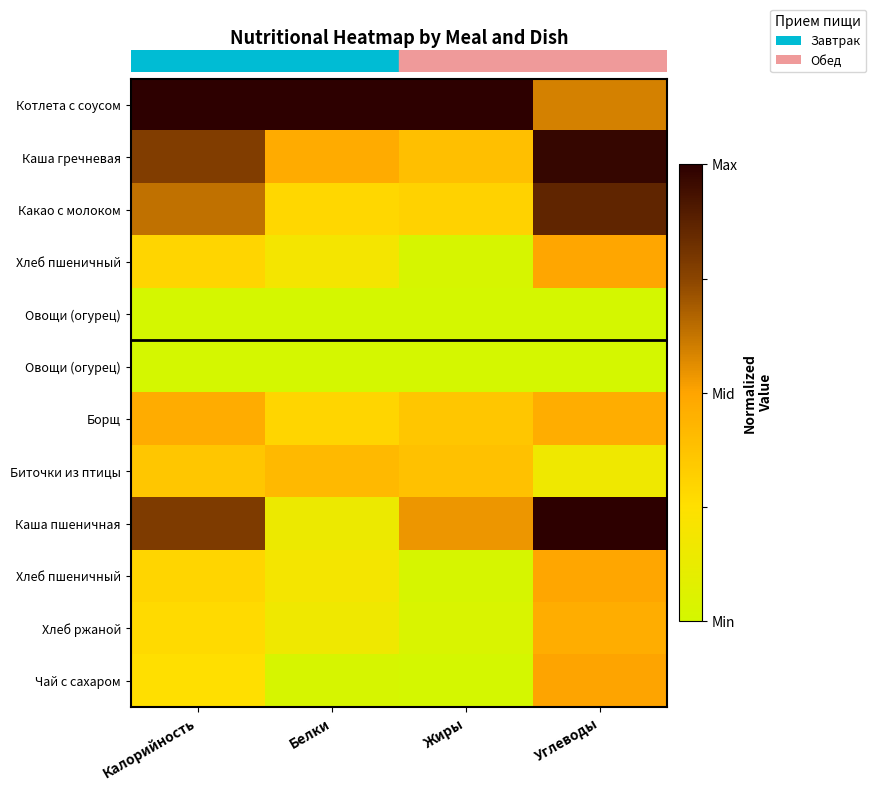

What is the greatest value displayed?

1.0